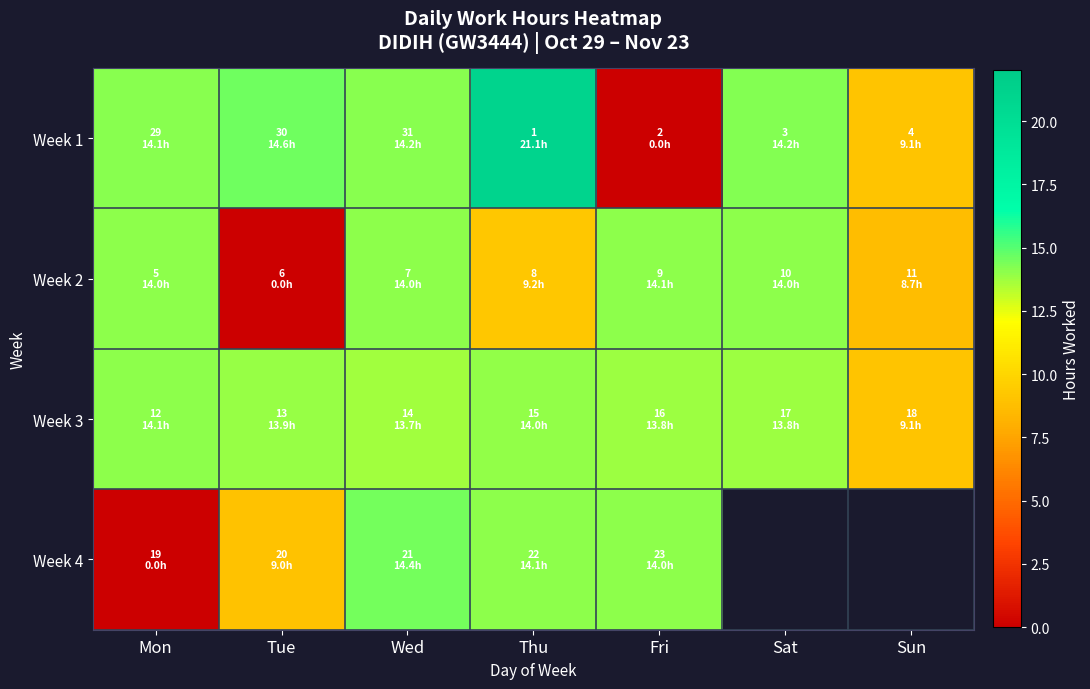

Which series changed the most between Fri and Sat?

Week 1